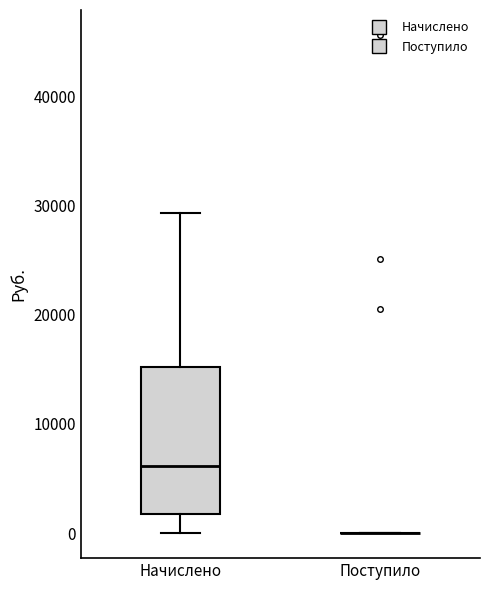

Reading left to right, transcribe this box plot: for each box, give where its median line is, the range the box spans, and where its two whiskers end, as read against the y-axis. The values are not printed on the chart, so give them approximately, as read against the axis.

Начислено: median 6000, box 2000 to 15000, whiskers 0 to 29000
Поступило: box collapsed to a line at 0, whiskers 0 to 0